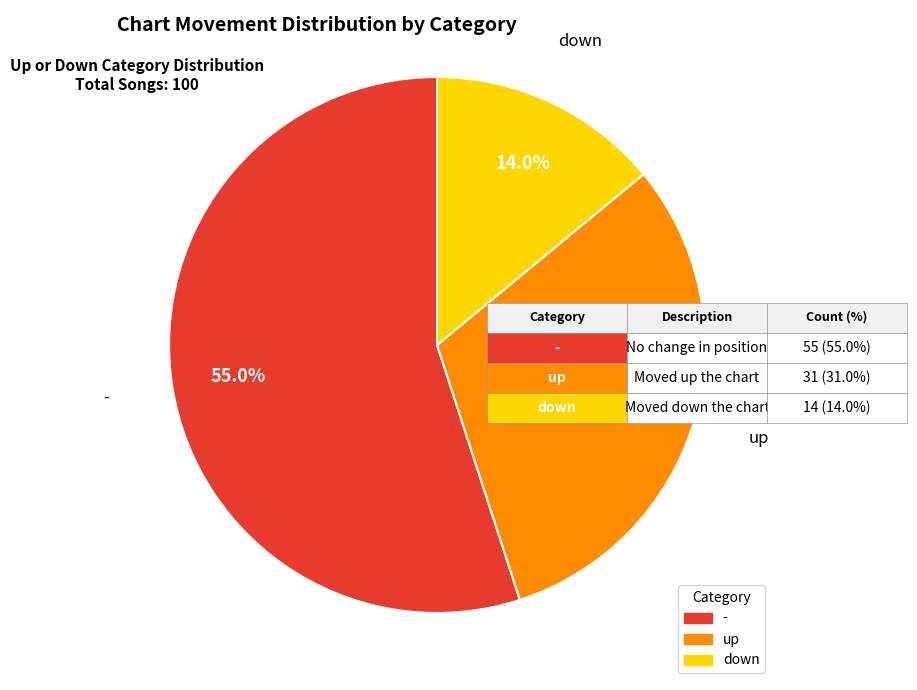

How many slices are in this pie chart?

3